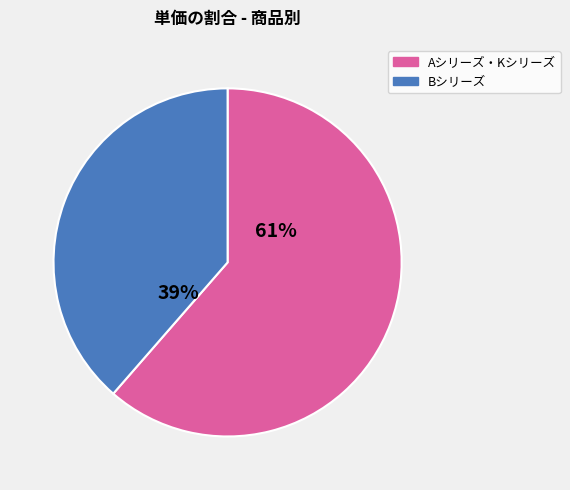

How many slices are in this pie chart?

2